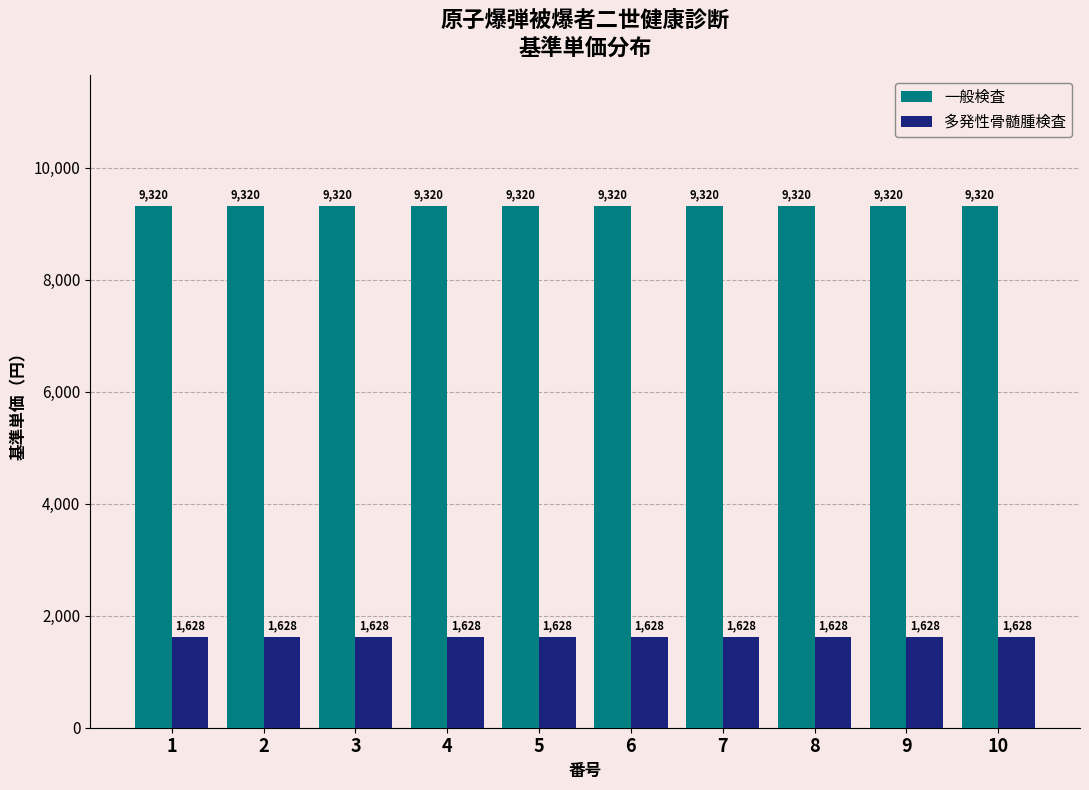

What is the approximate value of 一般検査 at 2?

9320